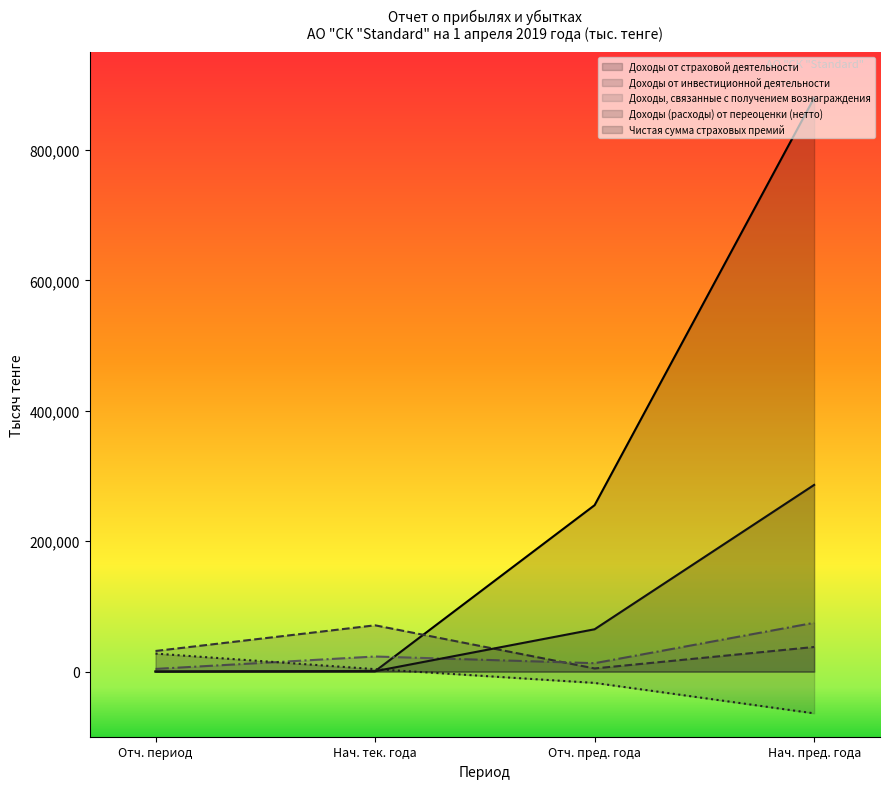

True or false: Доходы (расходы) от переоценки (нетто) has more than 1 points higher than both neighbors.

False